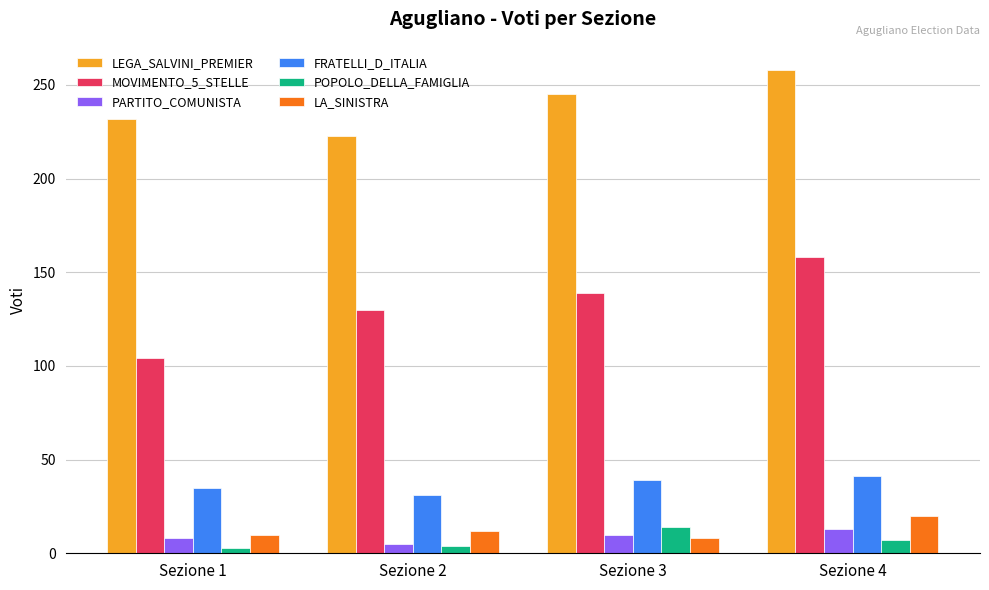

At which label is LEGA_SALVINI_PREMIER closest to 240?

Sezione 3